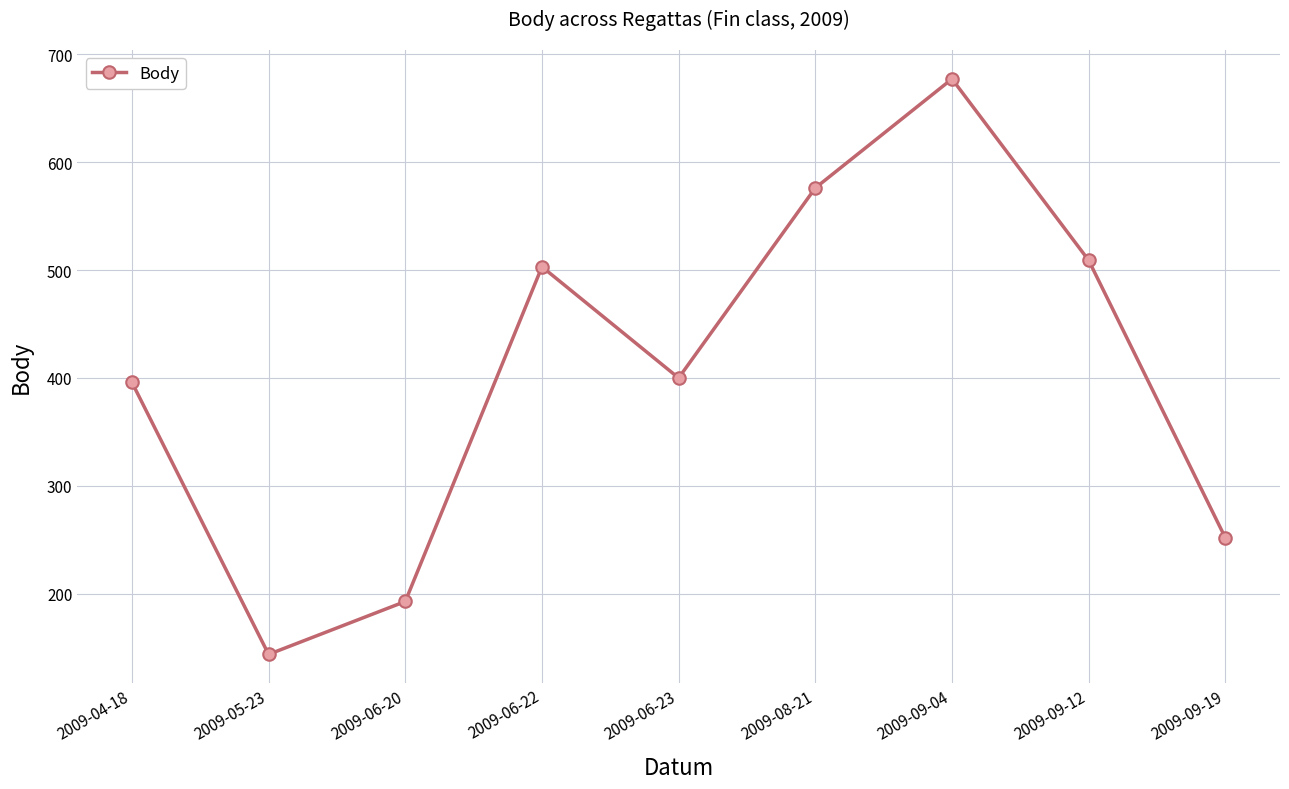

How many lines are shown in the chart?

1